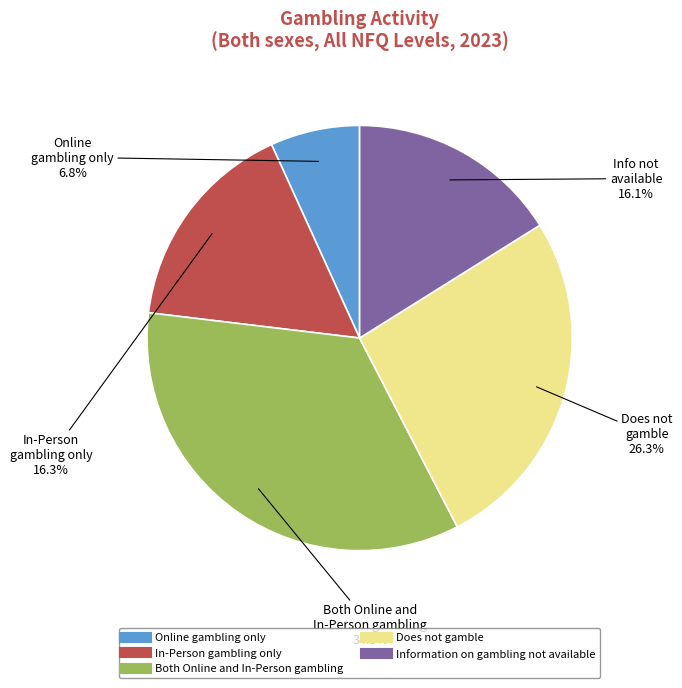

Between Does not gamble and Information on gambling not available, which is larger?

Does not gamble